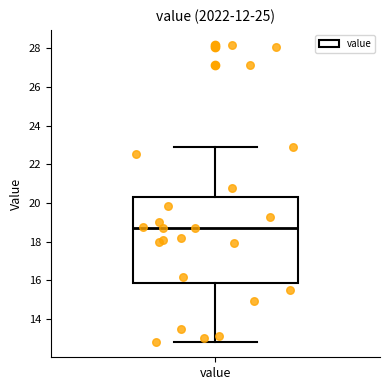

Read this box plot against the y-axis: the position of the median line, the range covered by the box, and the ends of both whiskers. The values are not printed on the chart, so give them approximately, as read against the axis.

median 18.8, box 15.8 to 20.4, whiskers 12.8 to 22.8